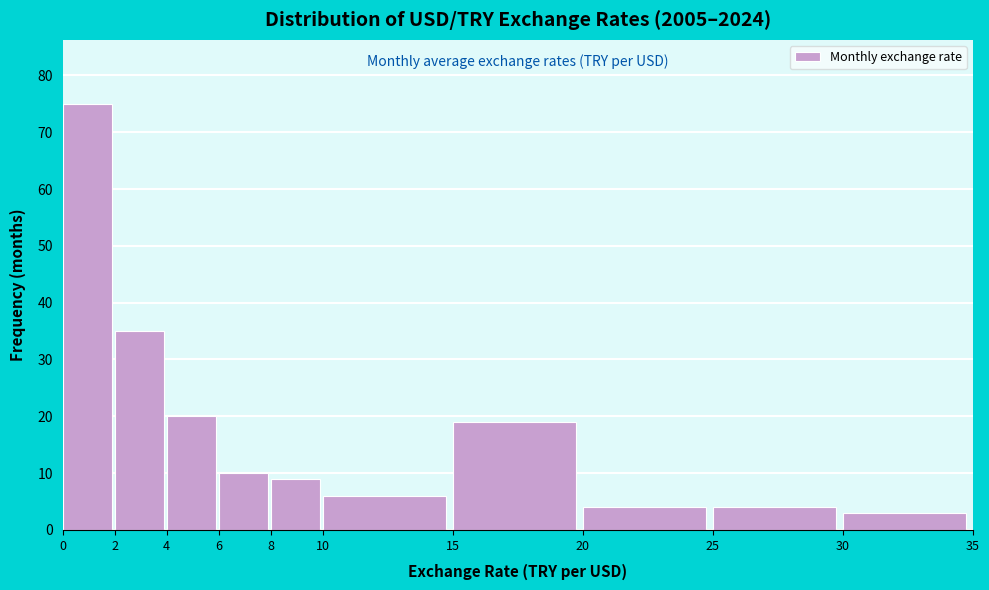

Reading left to right, transcribe this chart: for each bar, give the range it covers on the x-axis and its height. The values are not printed on the chart, so give them approximately, as read against the axis.

0 to 2: 75
2 to 4: 35
4 to 6: 20
6 to 8: 10
8 to 10: 9
10 to 15: 6
15 to 20: 19
20 to 25: 4
25 to 30: 4
30 to 35: 3